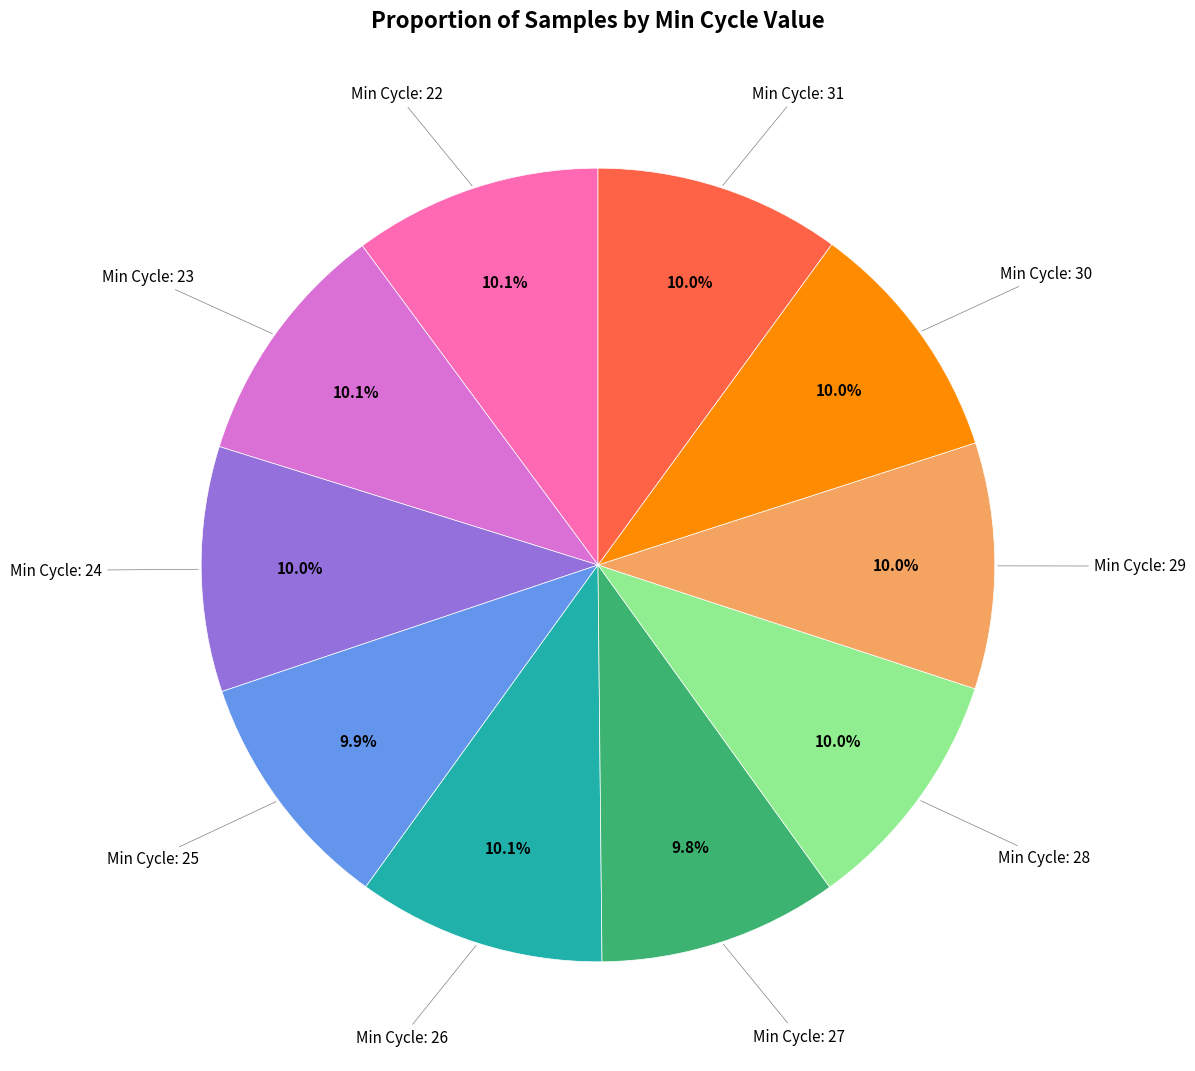

Is there a majority slice in this chart?

No